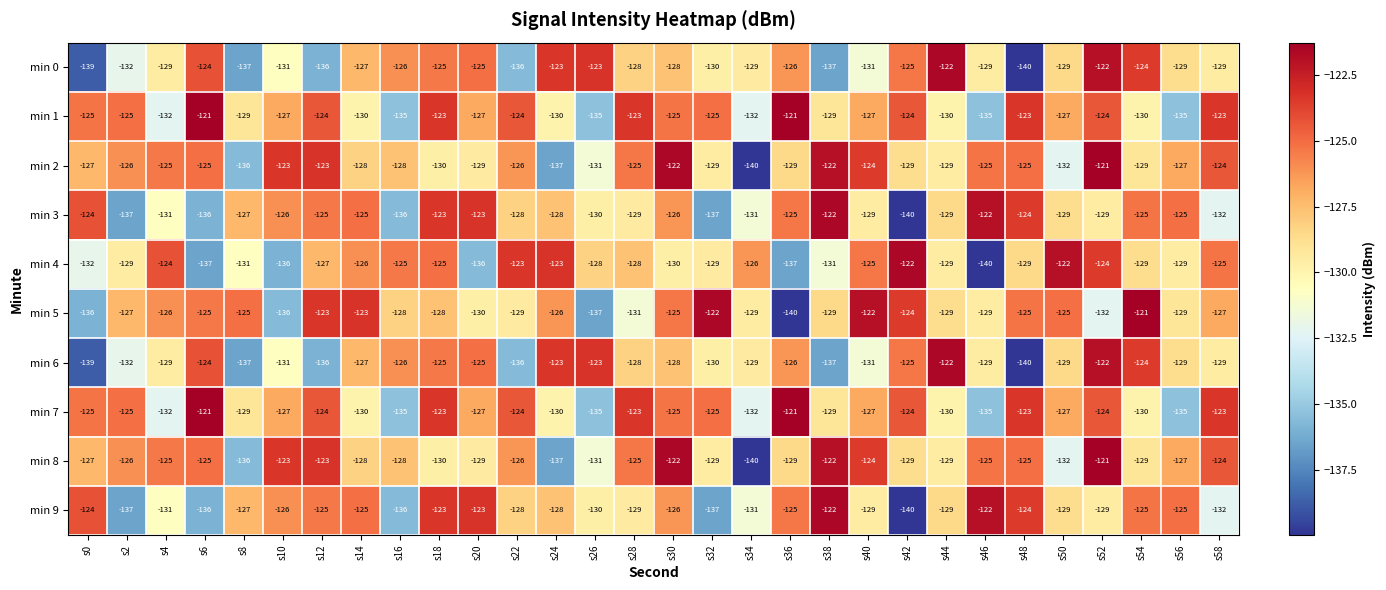

True or false: min 7 has a value of -135 at s46.

True